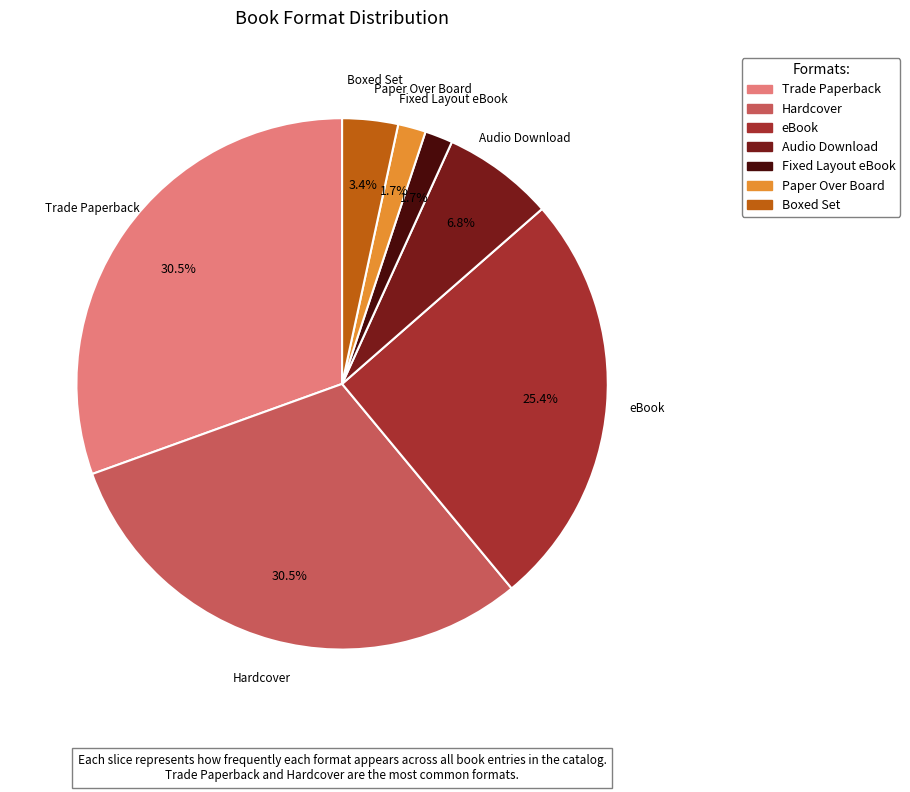

Combined, what portion of the pie is Audio Download and Trade Paperback?

37.3%